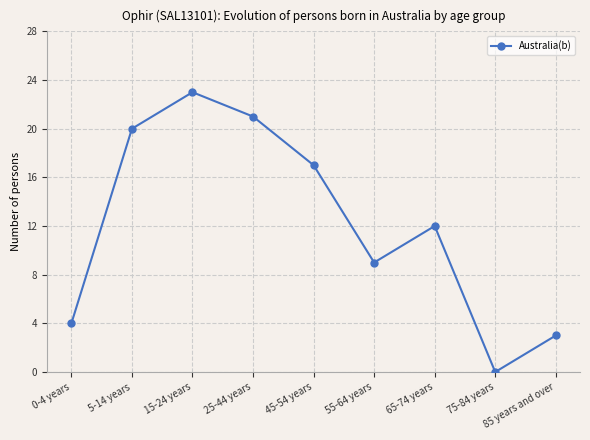

What value does the data have at 65-74 years, to the nearest 5?

10